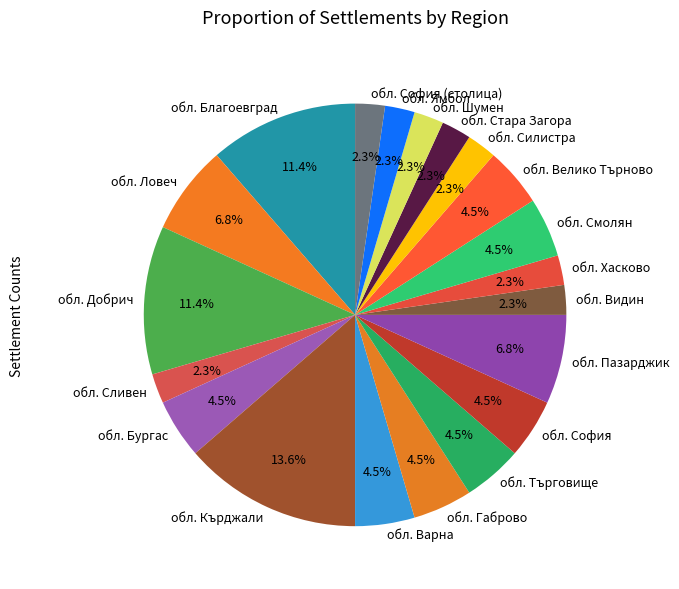

Between обл. Кърджали and обл. Ямбол, which is larger?

обл. Кърджали